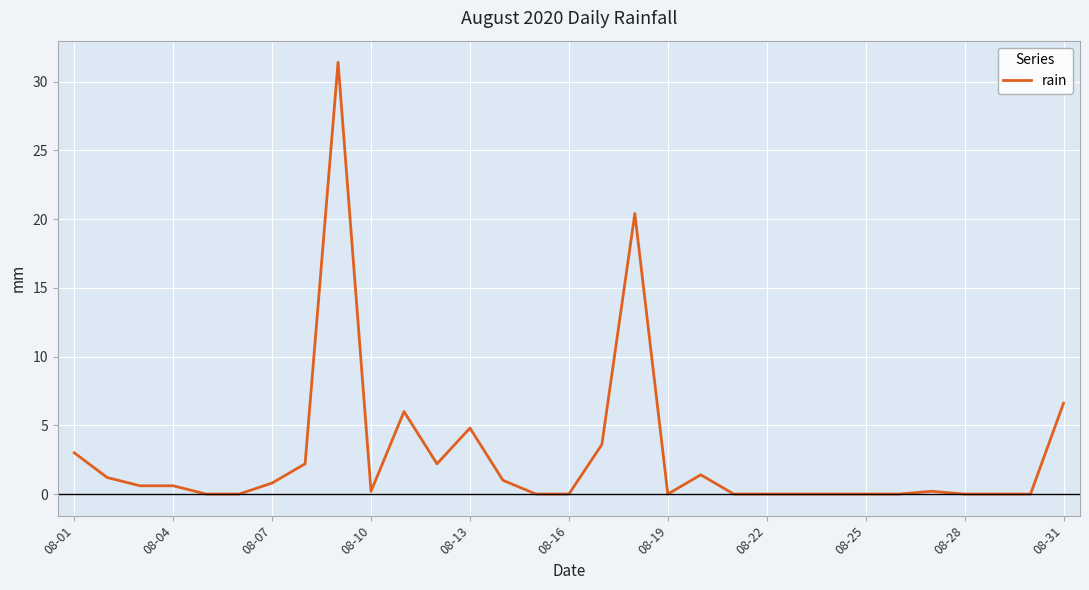

What is the greatest value displayed?

31.4